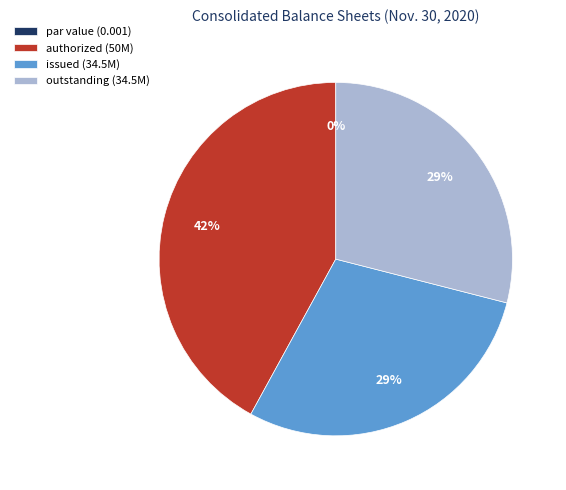

How many segments does this pie chart have?

4